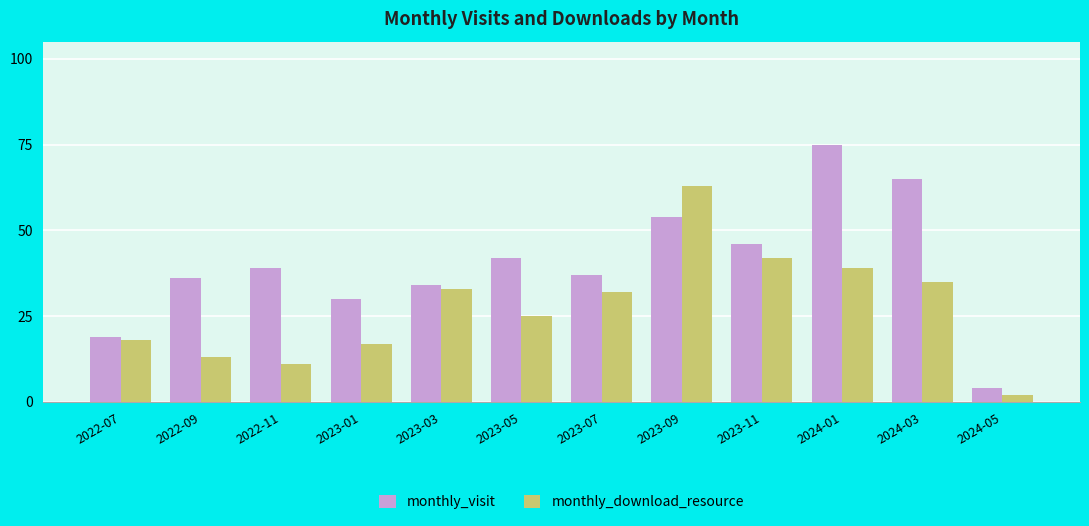

Rank the series by their maximum value, from lowest to highest.

monthly_download_resource, monthly_visit